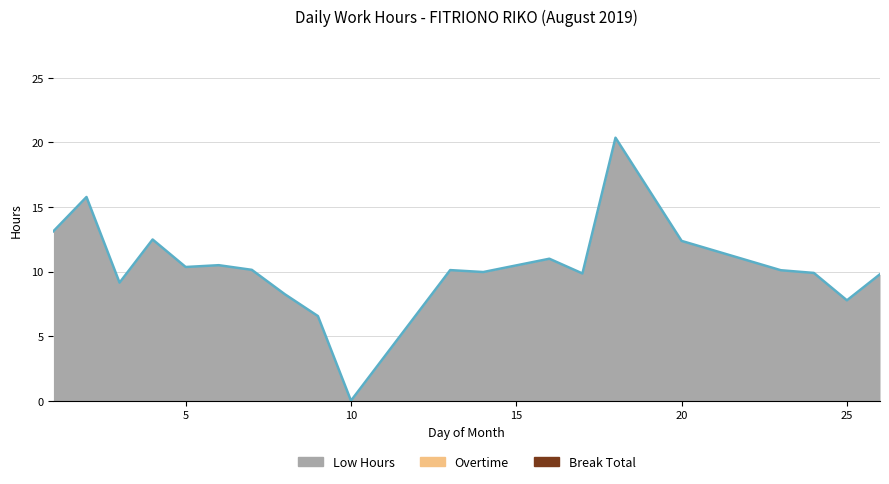

Rank the series by their maximum value, from highest to lowest.

Low Hours, Overtime, Break Total